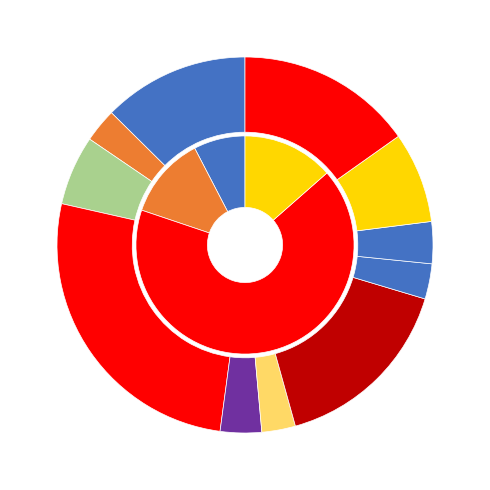

Which category has the biggest portion of the pie?

Nablus